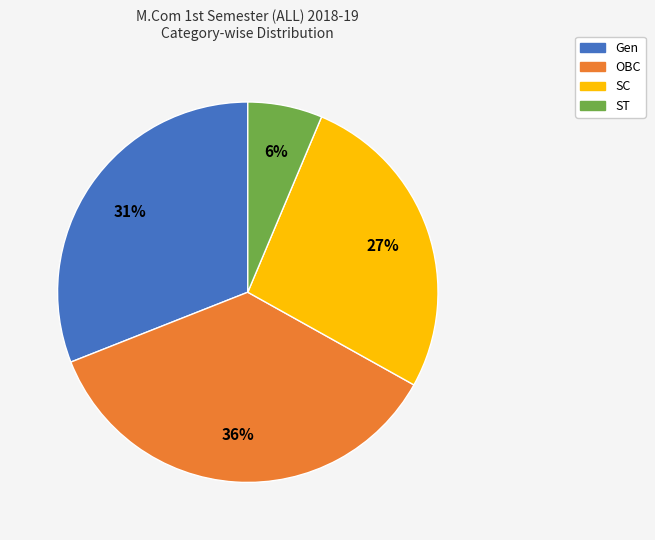

To the nearest percent, what is the average slice percentage?

25%